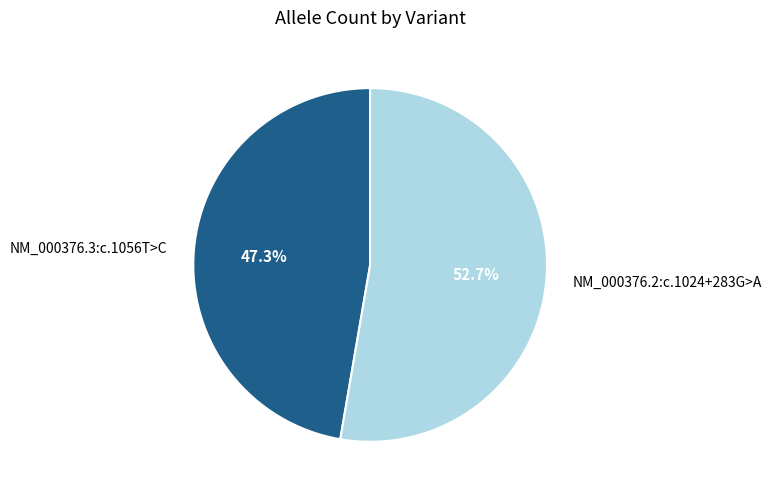

Combined, what portion of the pie is NM_000376.2:c.1024+283G>A and NM_000376.3:c.1056T>C?

100.0%